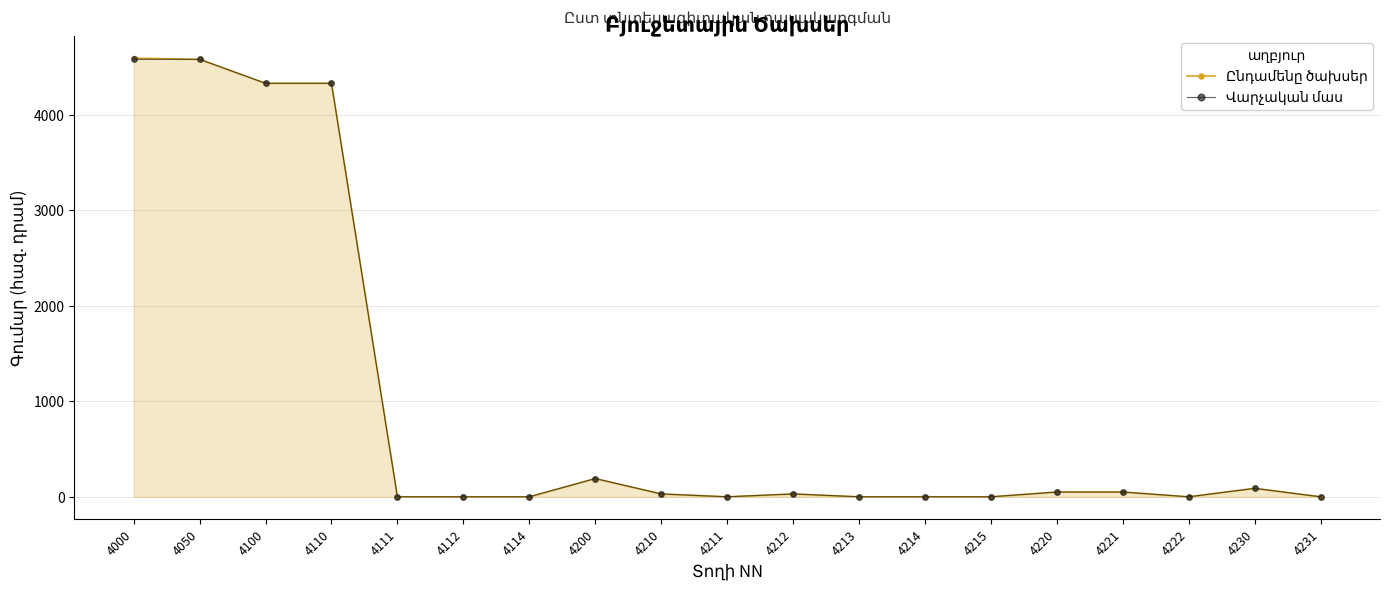

What is the maximum value shown in the chart?

4596.0